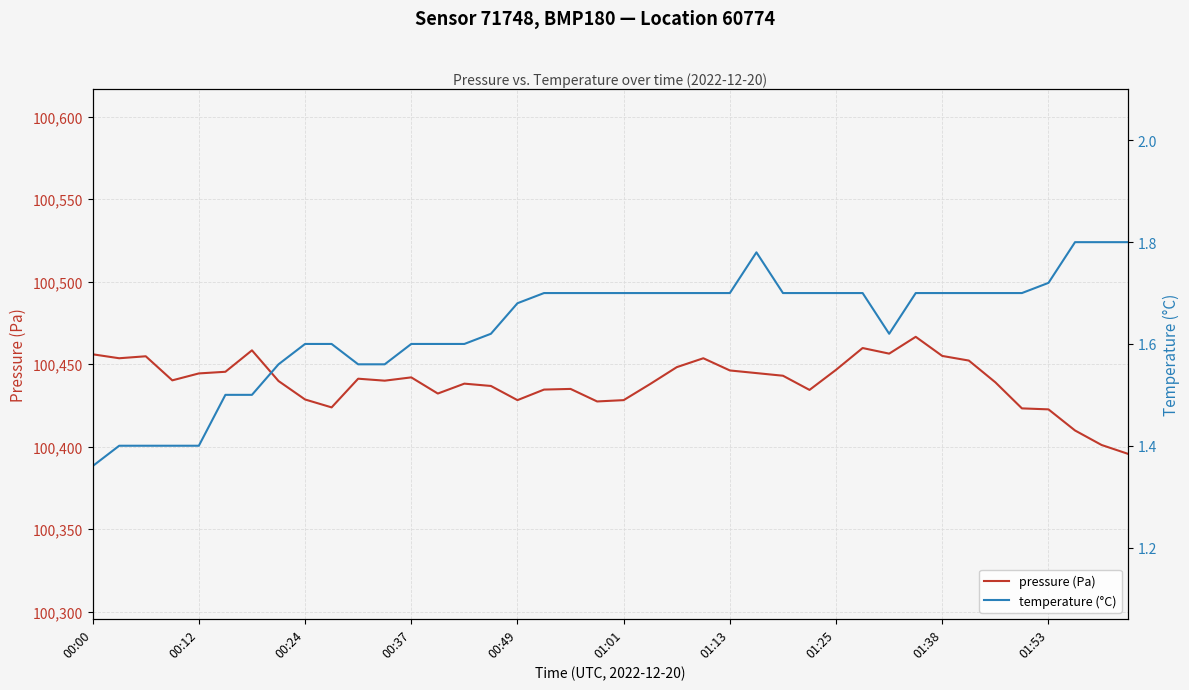

Which series has the largest total across all categories?

pressure (Pa)